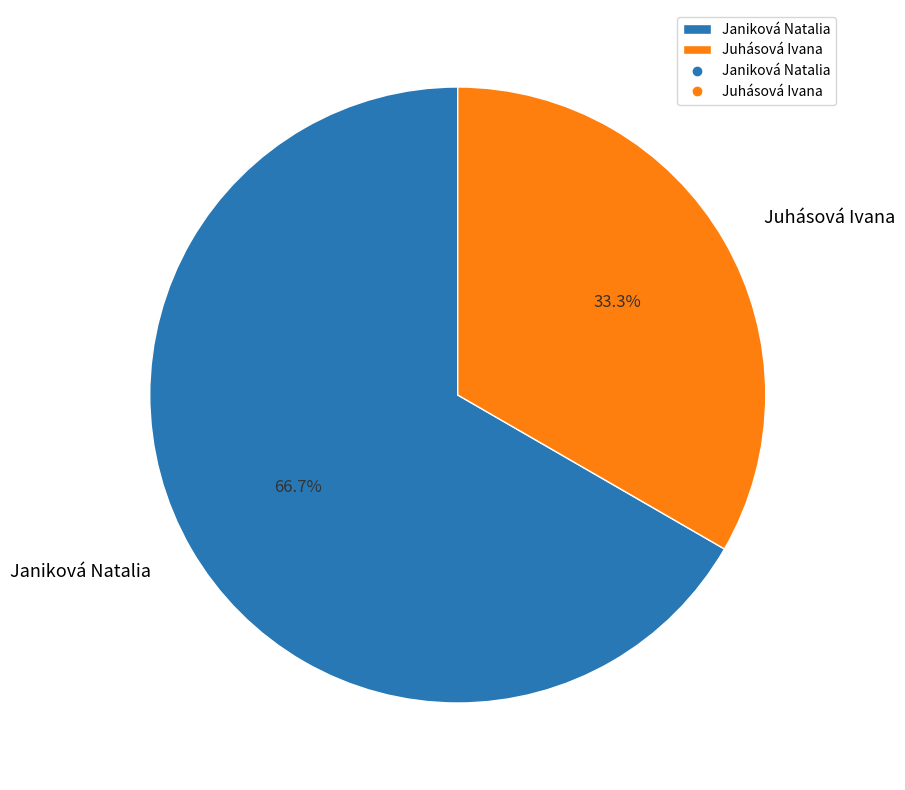

Which category accounts for the majority?

Janiková Natalia